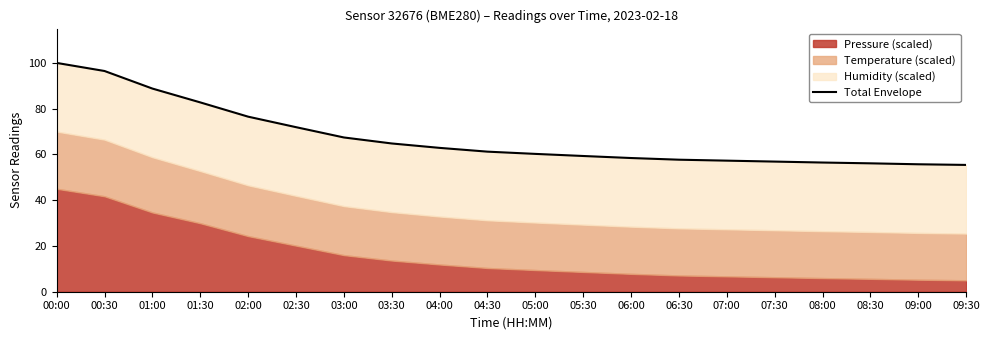

List the labels in order of value, smallest first.

09:30, 09:00, 08:30, 08:00, 07:30, 07:00, 06:30, 06:00, 05:30, 05:00, 04:30, 04:00, 03:30, 03:00, 02:30, 02:00, 01:30, 01:00, 00:30, 00:00